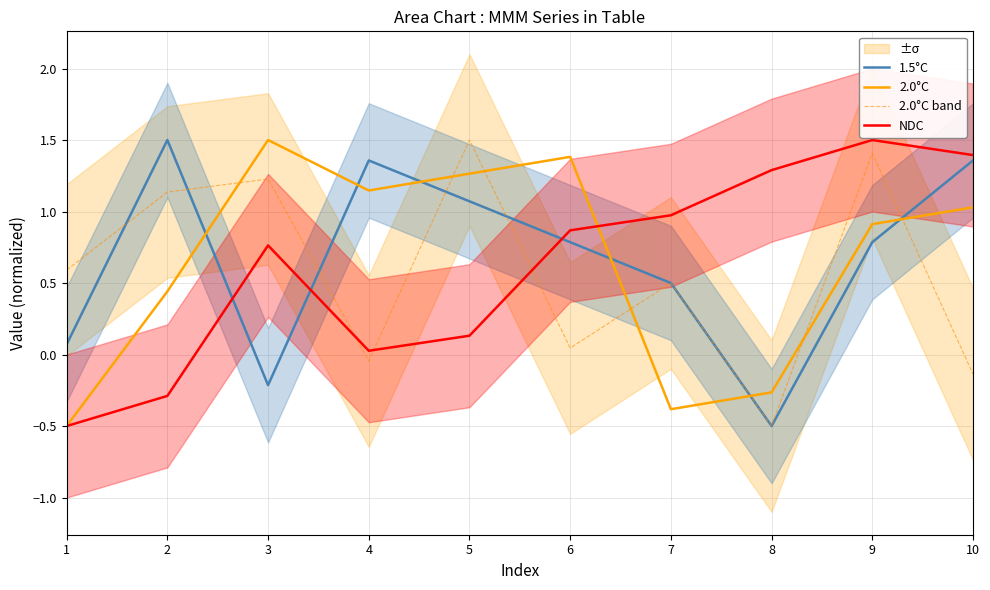

Is it true that 1.5°C equals 0.8 at 9?

True